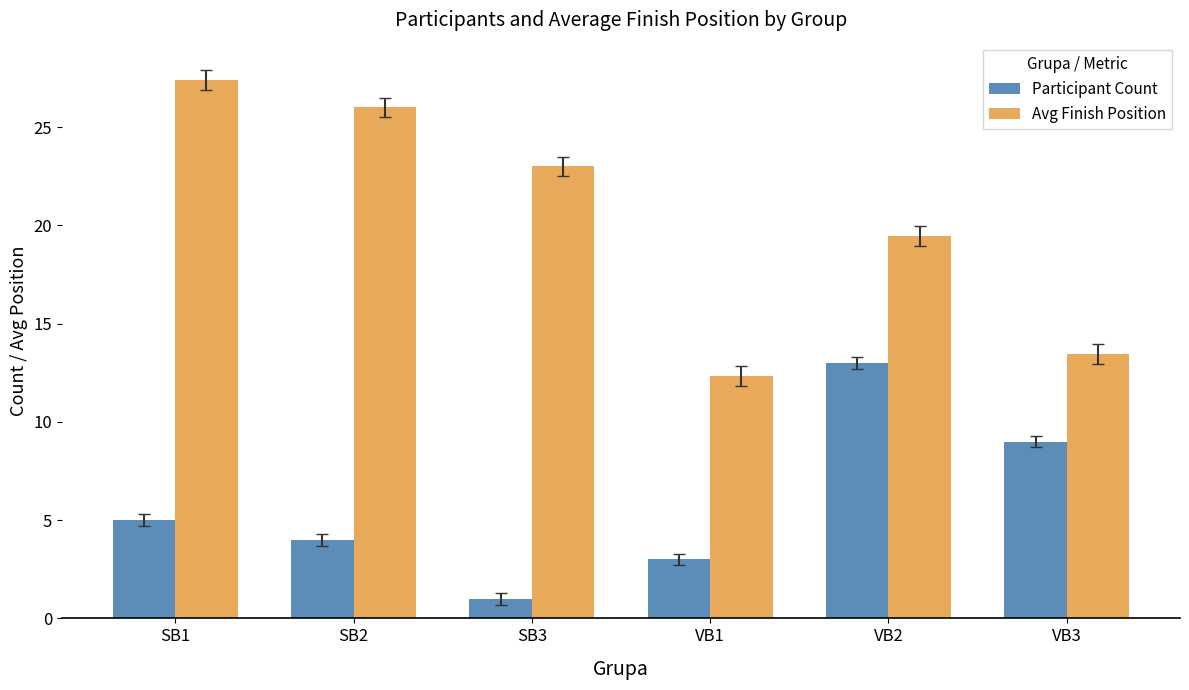

At which label is Avg Finish Position closest to 19?

VB2